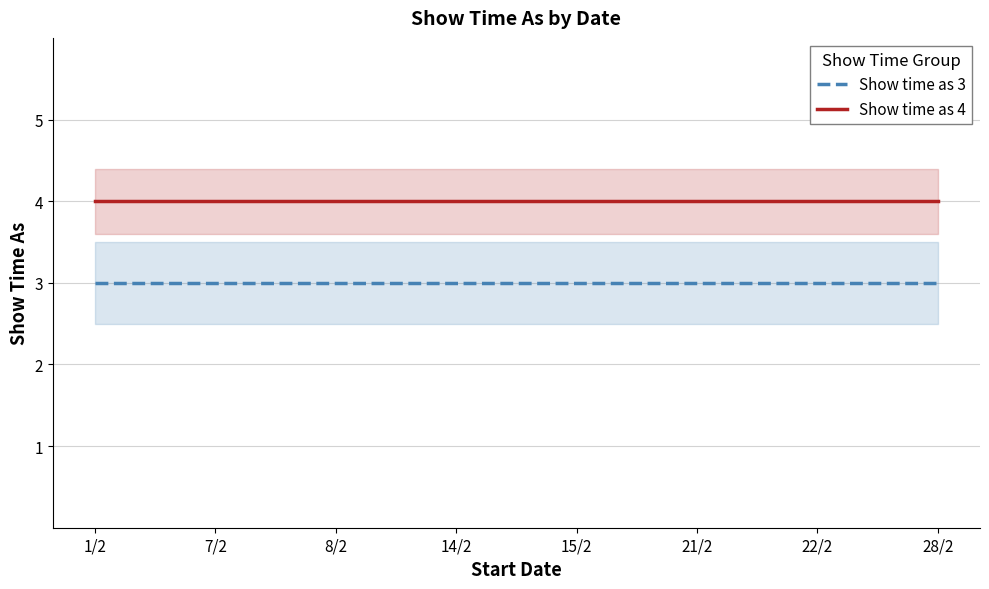

True or false: Show time as 3 and Show time as 4 cross at least once.

False